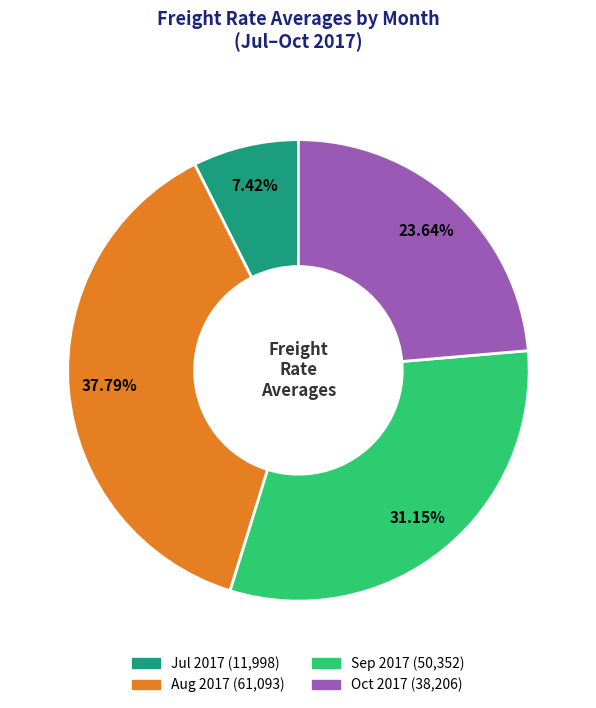

Is there a majority slice in this chart?

No